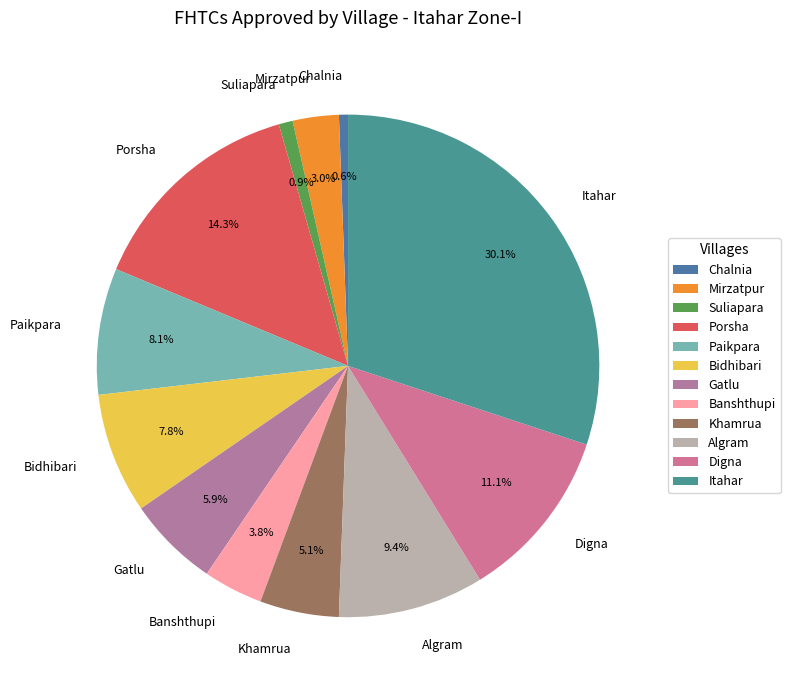

Is the sum of Bidhibari and Gatlu greater than half?

No